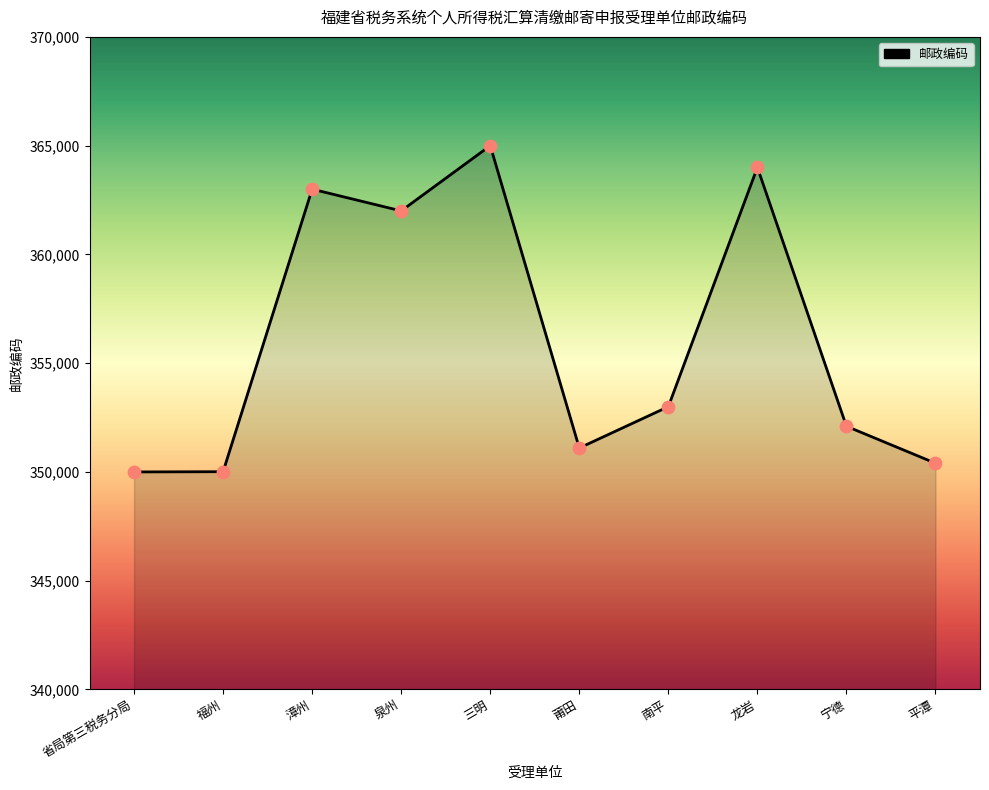

What is the ratio of the value at 福州 to the value at 平潭?

1.0